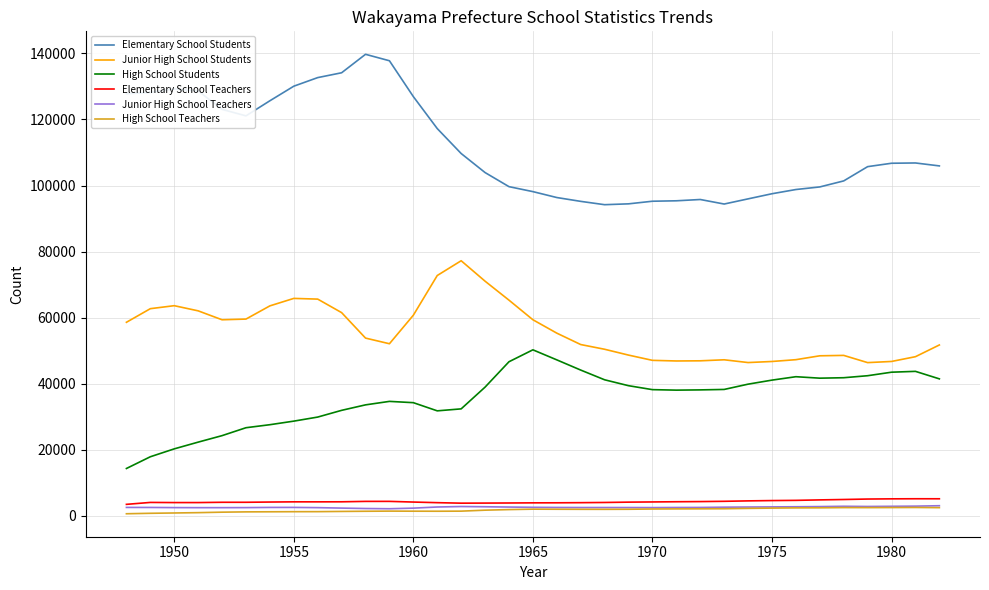

What is the greatest value displayed?

139708